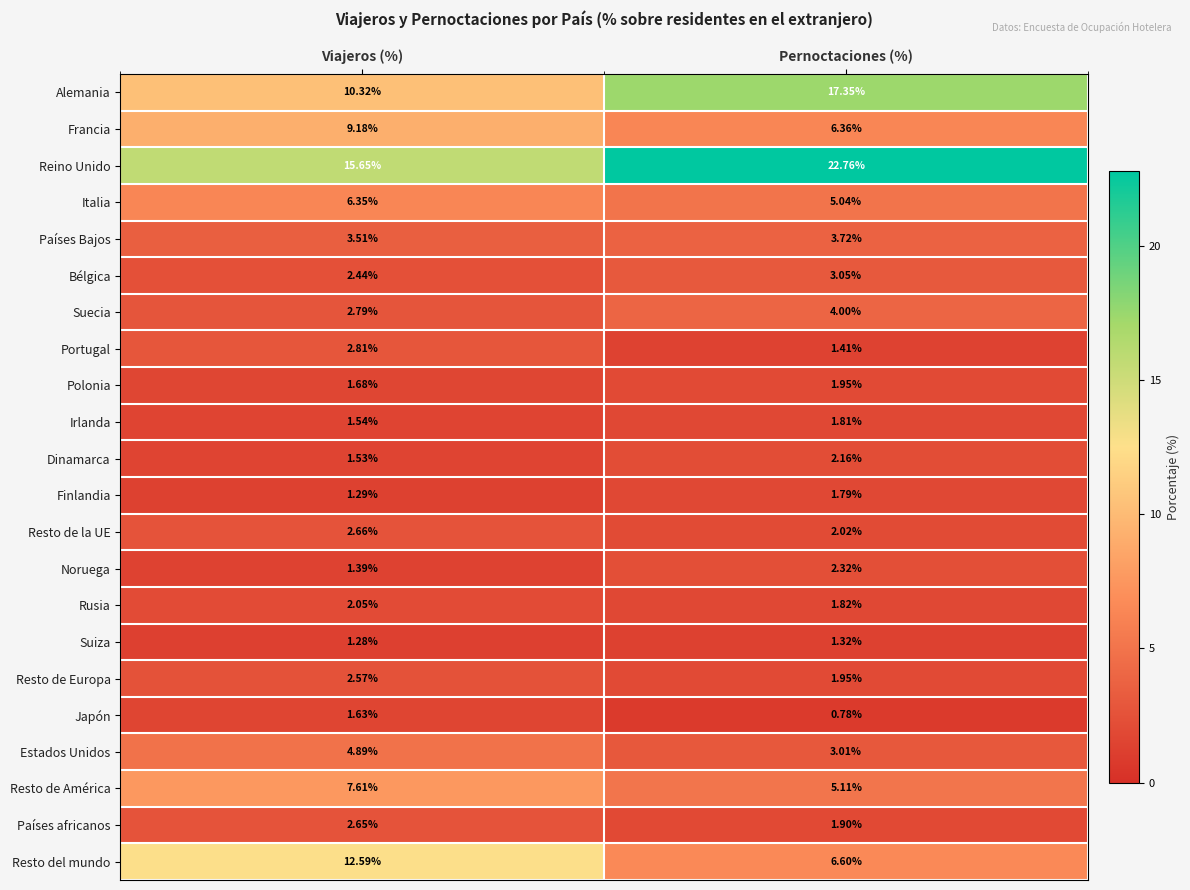

Where is Suecia nearest to the value 3?

Viajeros (%)